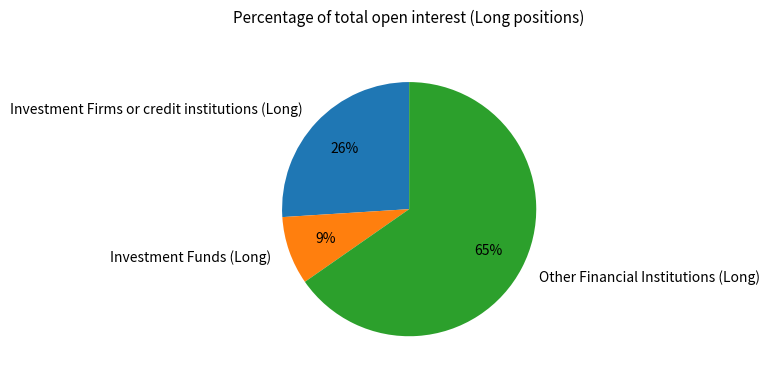

How many slices are in this pie chart?

3